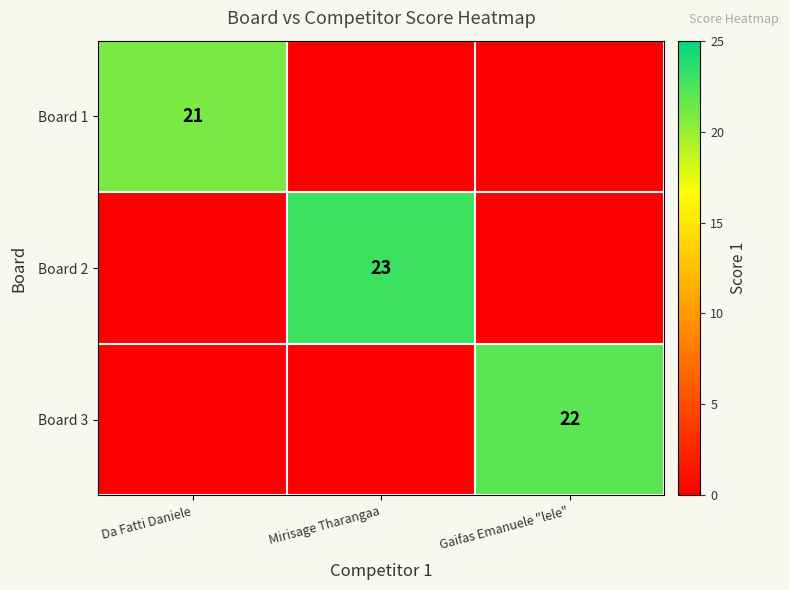

The value of Board 3 at Gaifas Emanuele "lele" is 13. True or false?

False